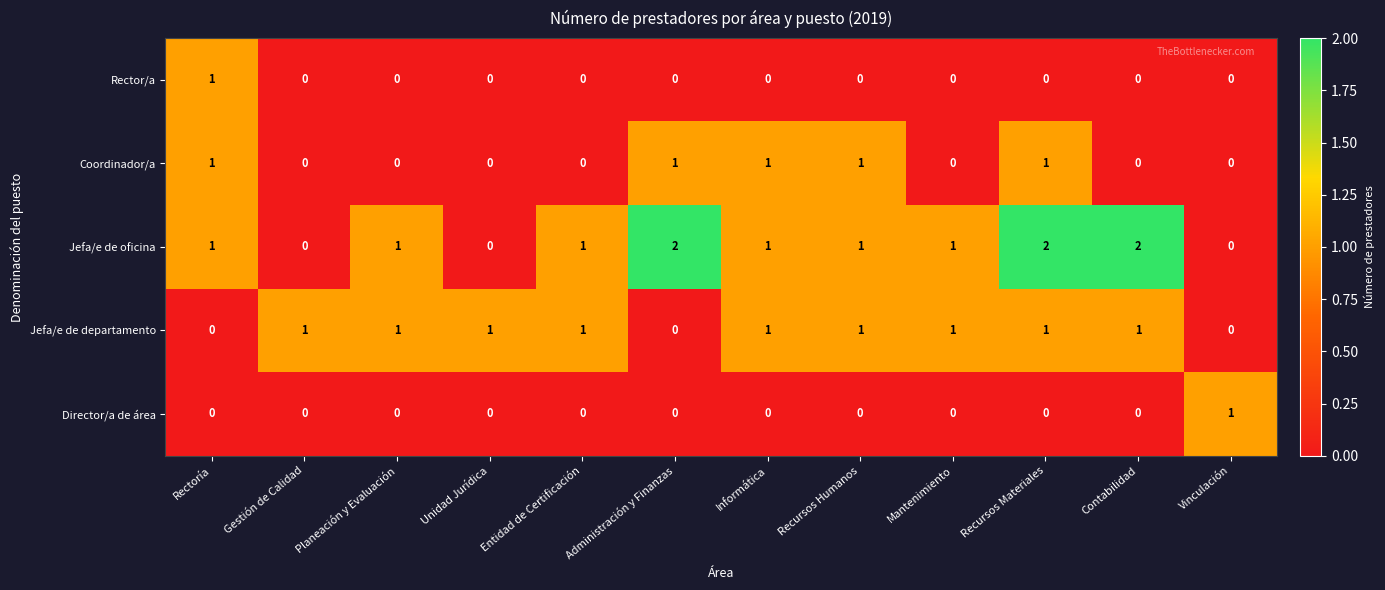

What is the sum of all Coordinador/a values?

5